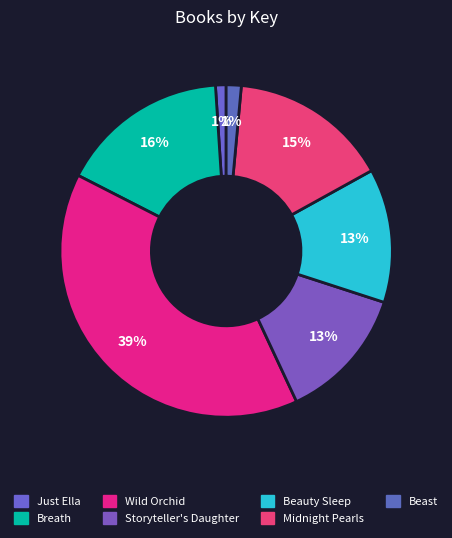

What percentage is the Breath slice, to the nearest percent?

16%